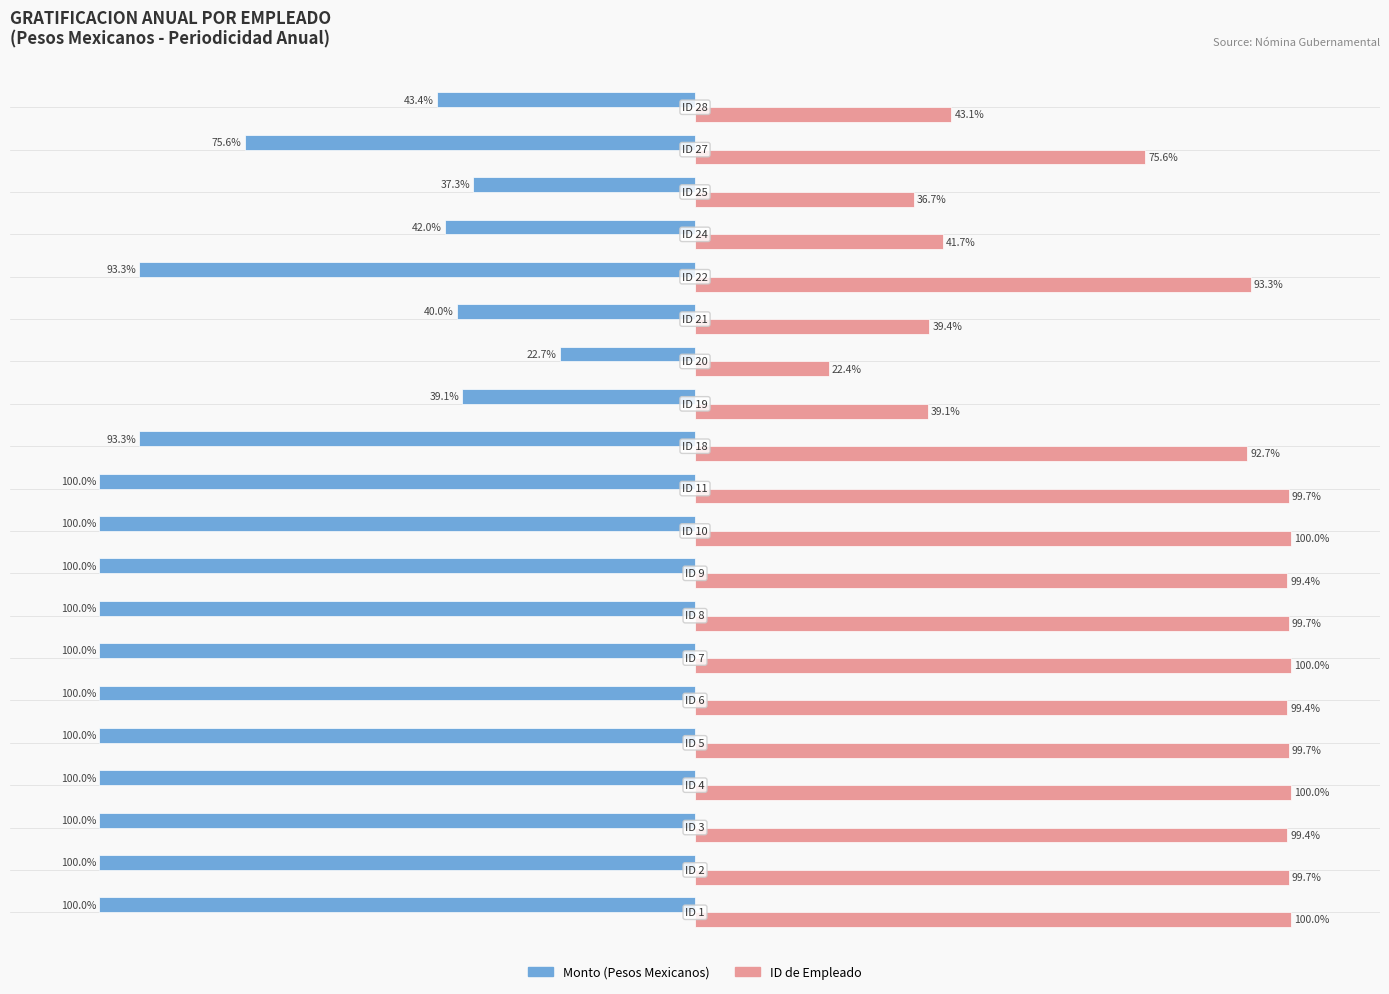

What is the difference between the maximum and minimum values in the Monto (Pesos Mexicanos) series?

77.3